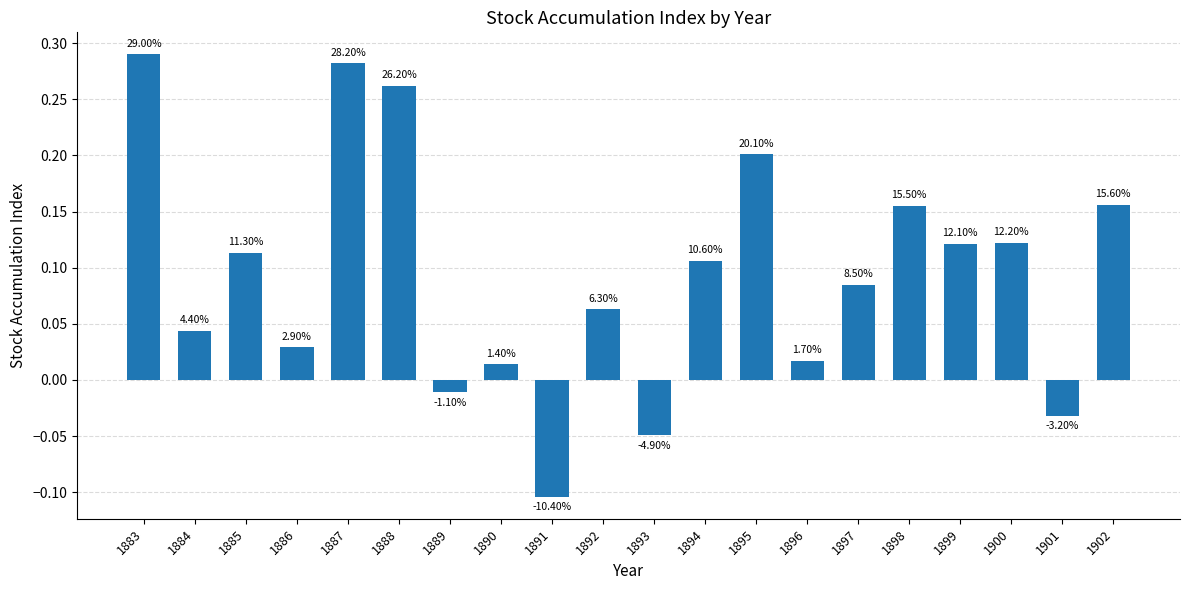

Which category has the highest value across all series?

1883